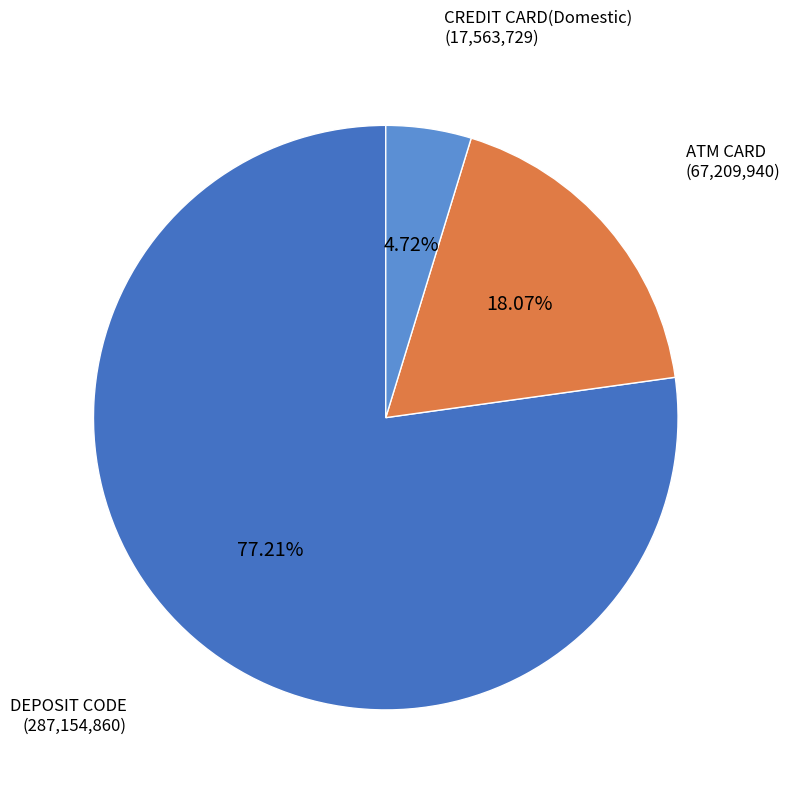

Is there a majority slice in this chart?

Yes